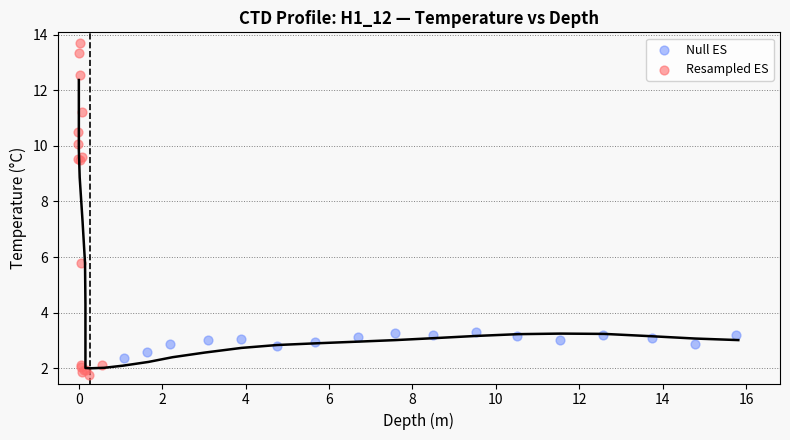

Which series reaches the maximum Y coordinate?

Resampled ES